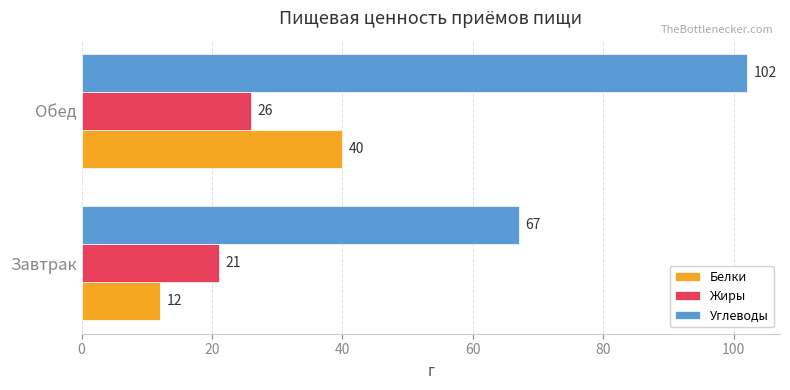

List the series in order of their peak value, highest first.

Углеводы, Белки, Жиры